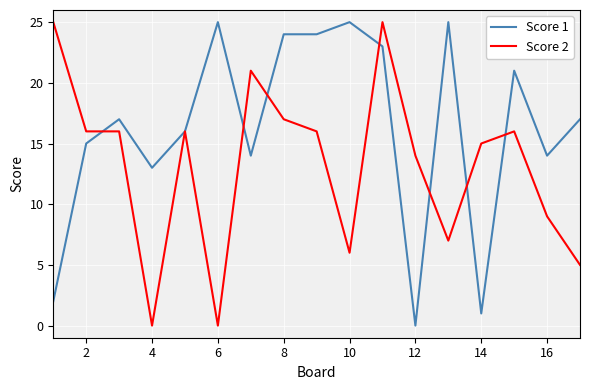

Which series has the largest total across all categories?

Score 1